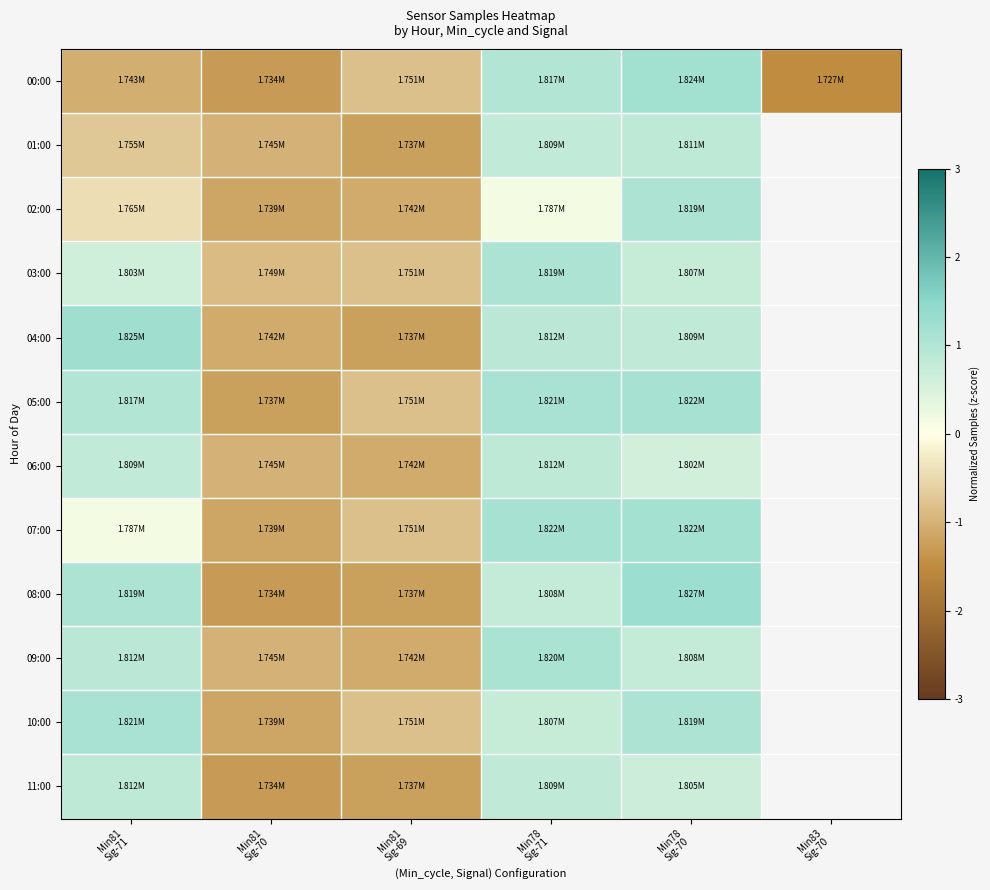

True or false: 05:00 has a value of -1.7 at Min81 Sig-70.

False